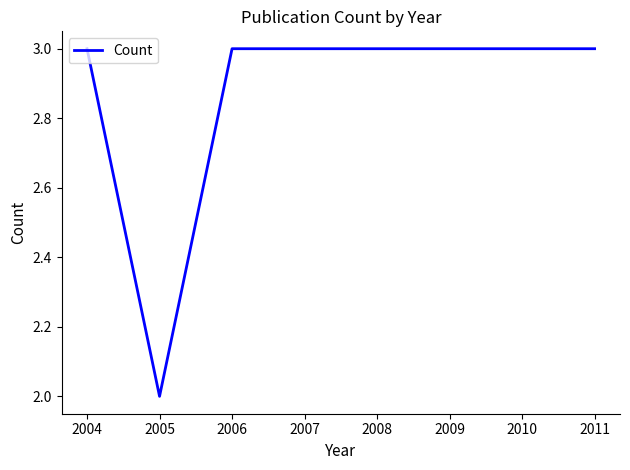

At which category does the chart reach its minimum across all series?

2005